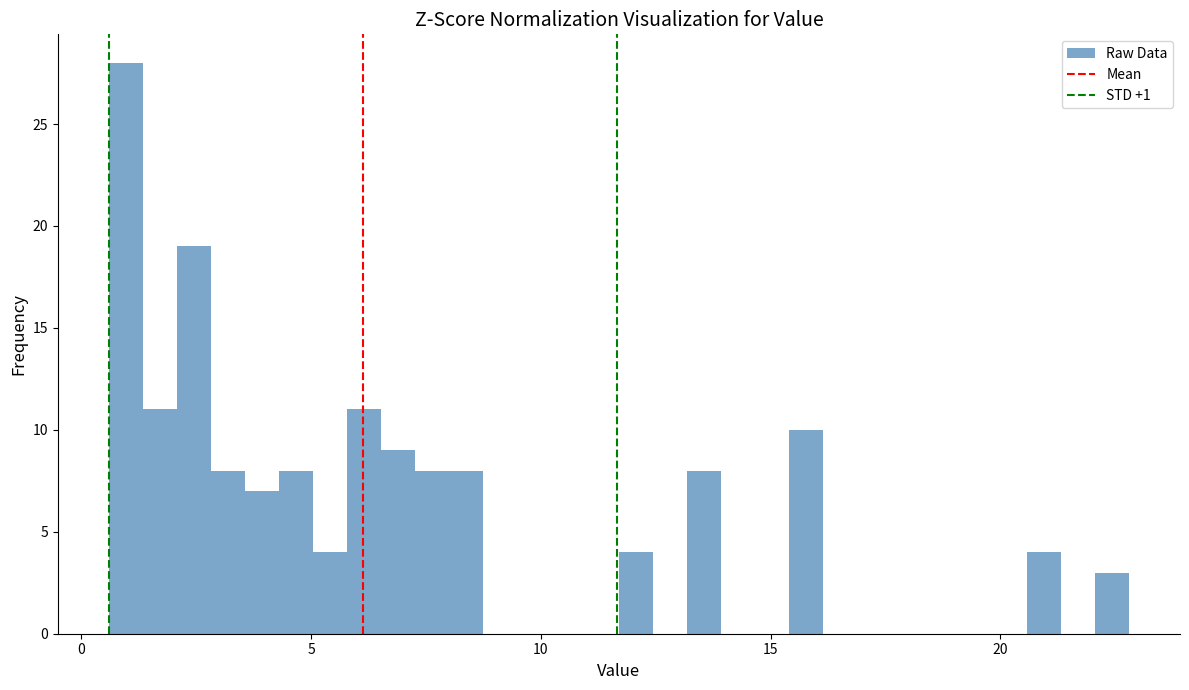

Around what value on the x-axis is the tallest bar? Give the approximate position of its centre, as read against the axis.

1.0